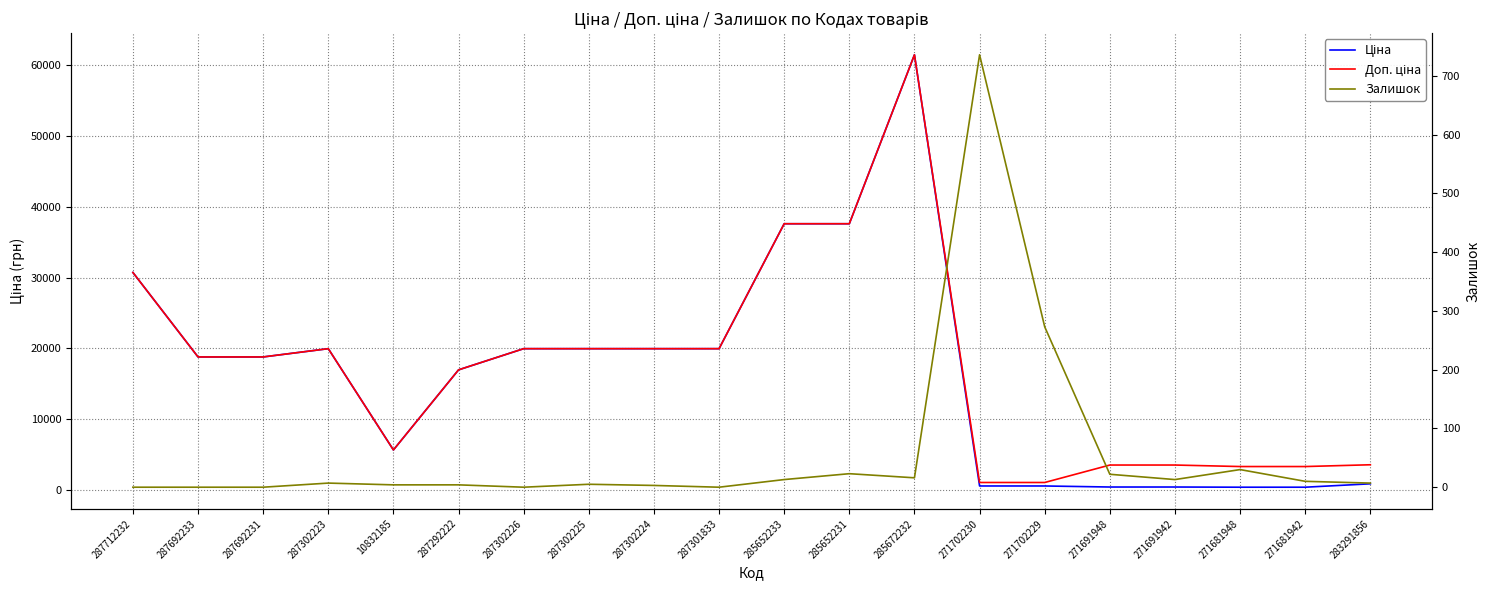

Does the chart display data point markers on the line(s)?

No